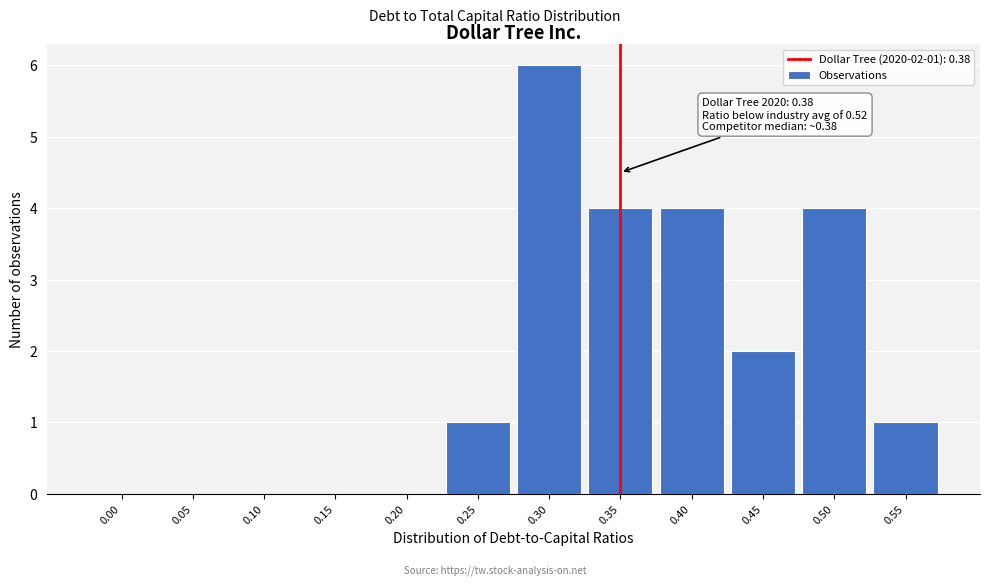

Reading left to right, transcribe all the data shown in this chart.

0.00=0	0.05=0	0.10=0	0.15=0	0.20=0	0.25=1	0.30=6	0.35=4	0.40=4	0.45=2	0.50=4	0.55=1